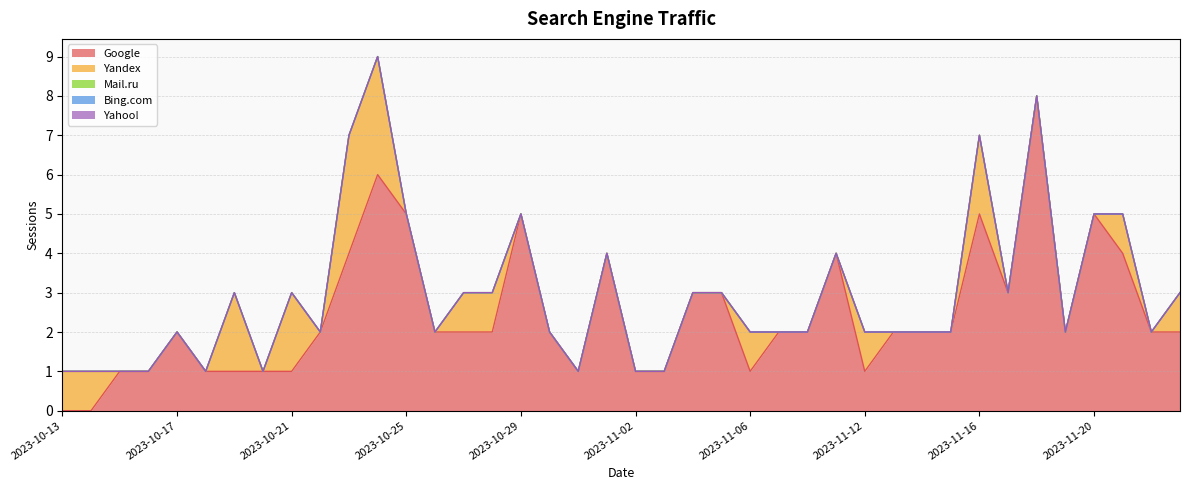

Does the chart display data point markers on the line(s)?

No